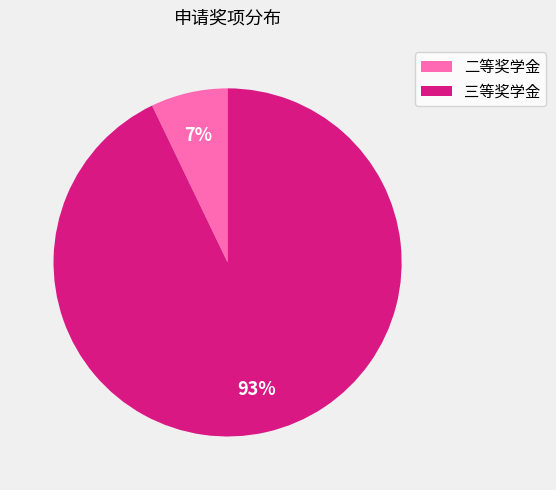

Rank the categories by value from highest to lowest.

三等奖学金, 二等奖学金